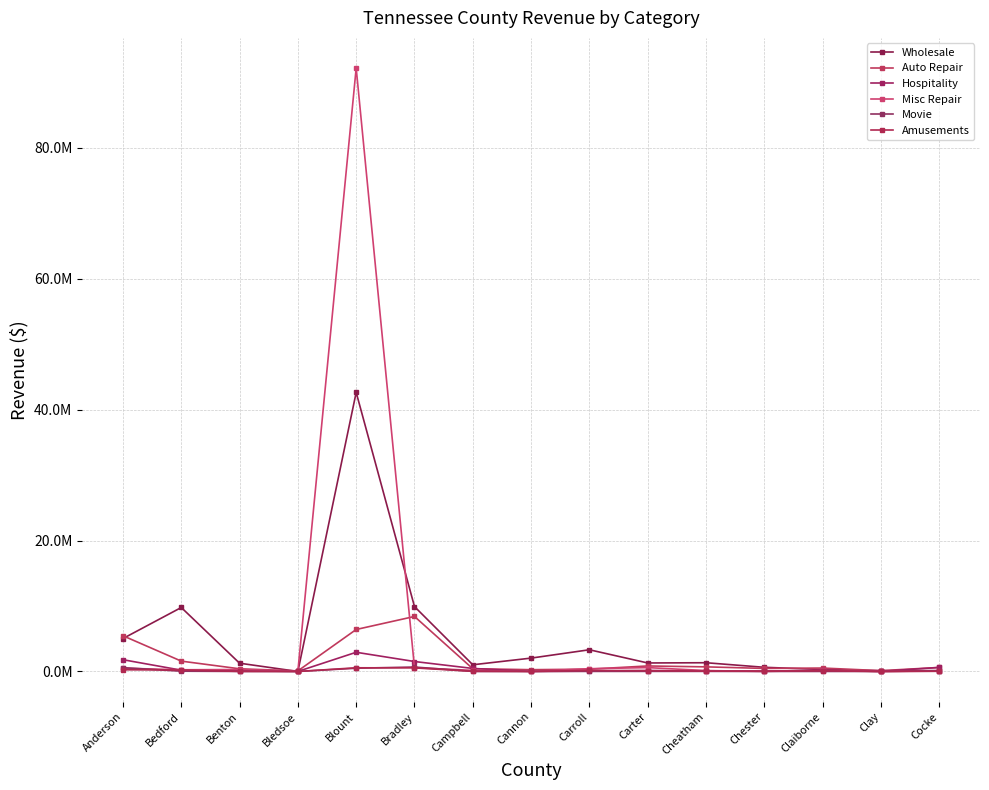

Does the chart have visible grid lines?

Yes